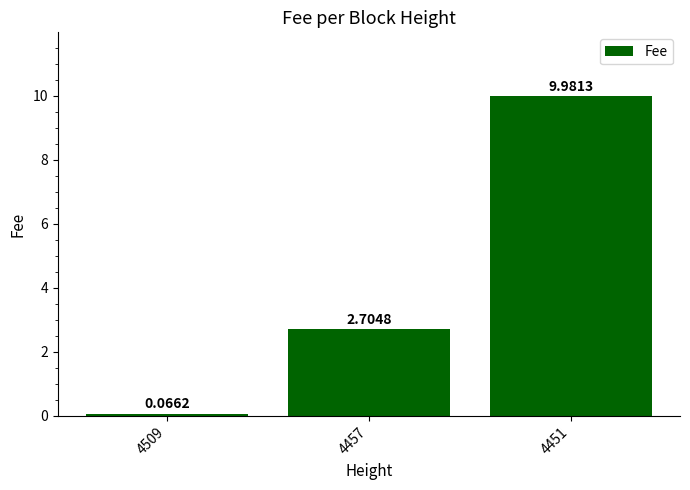

Read the value at 4451.

10.0